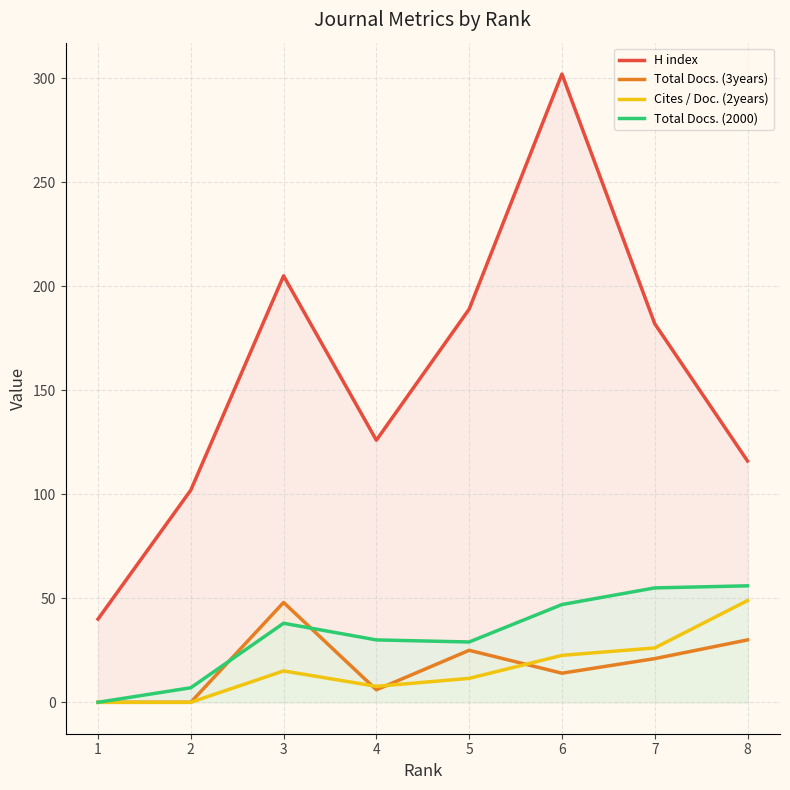

Reading left to right, extract all data points from this chart.

H index: 40.0	102.0	205.0	126.0	189.0	302.0	182.0	116.0
Total Docs. (3years): 0.0	0.0	48.0	6.0	25.0	14.0	21.0	30.0
Cites / Doc. (2years): 0.0	0.0	15.1	7.7	11.5	22.6	26.1	48.9
Total Docs. (2000): 0.0	7.0	38.0	30.0	29.0	47.0	55.0	56.0